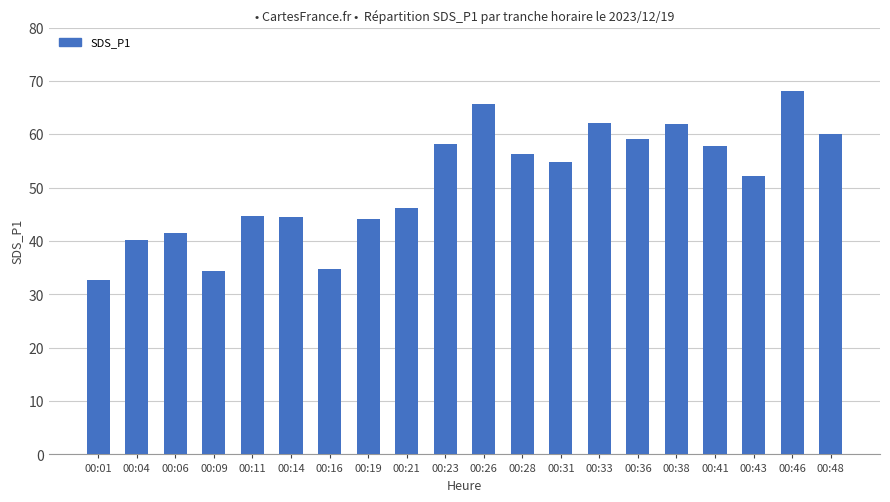

How many values are below 54?

10